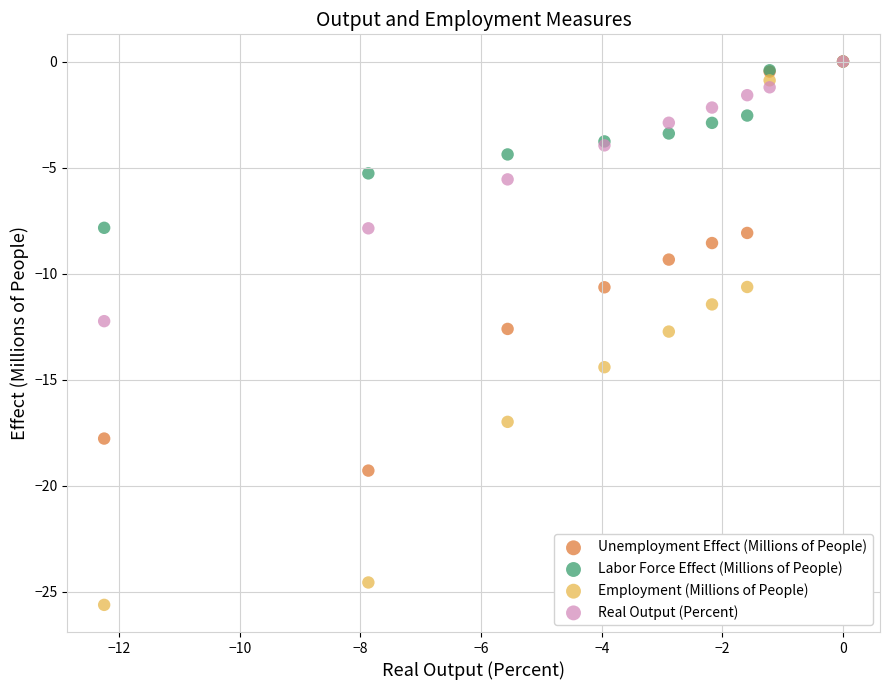

In the Real Output (Percent) series, what Y value is closest to -6?

-5.6